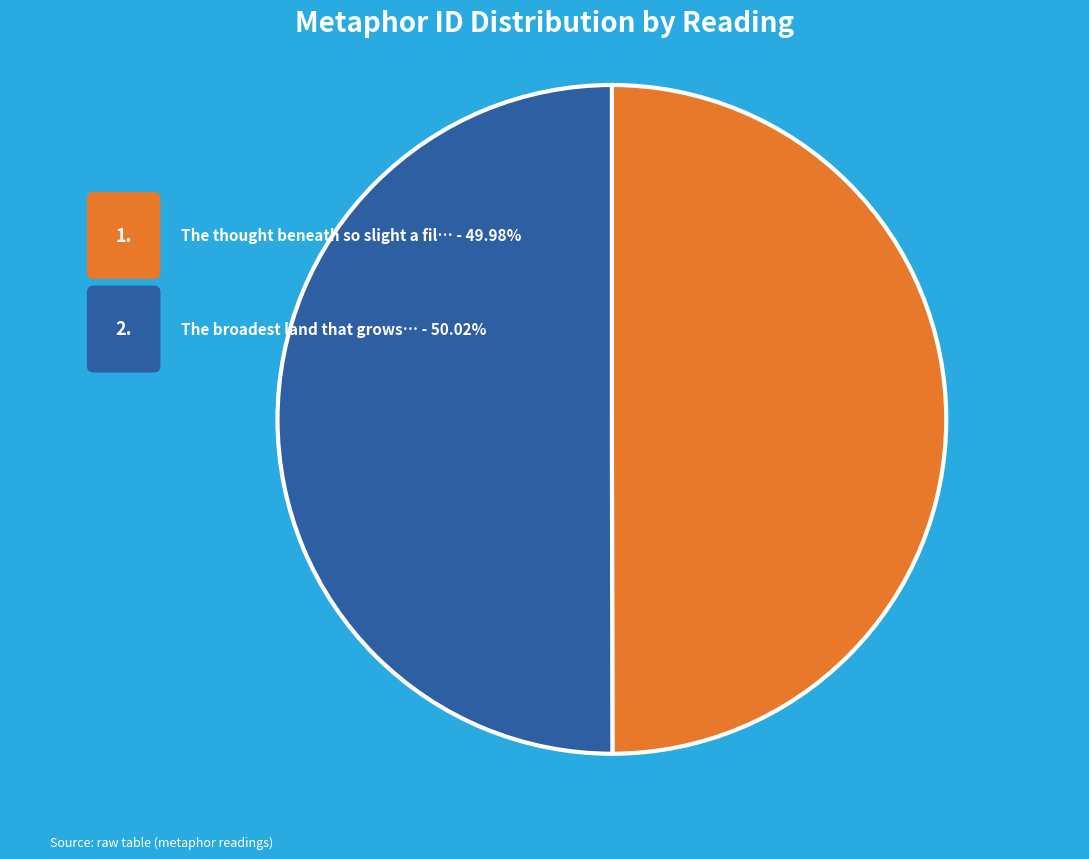

Is there any slice that represents more than half of the pie?

Yes